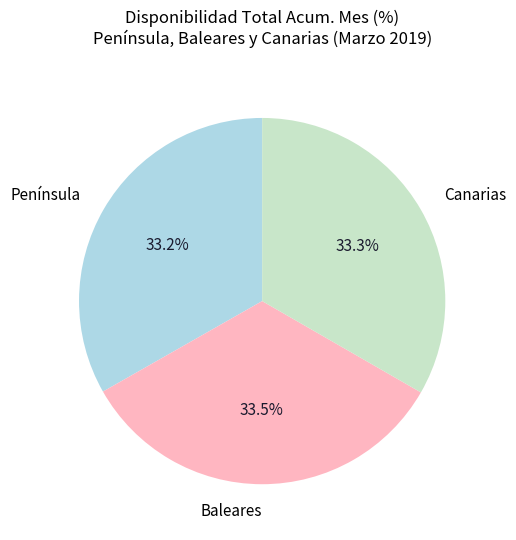

Does Canarias account for over 50% of the chart?

No